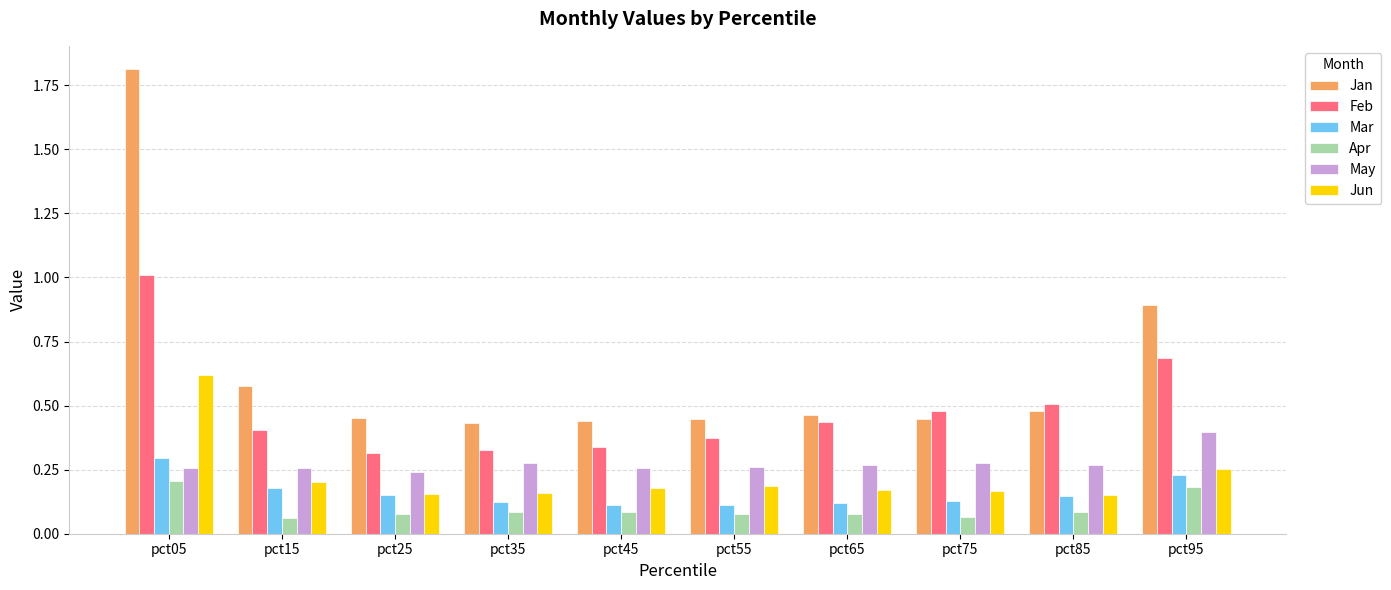

What is the maximum value shown in the chart?

1.8